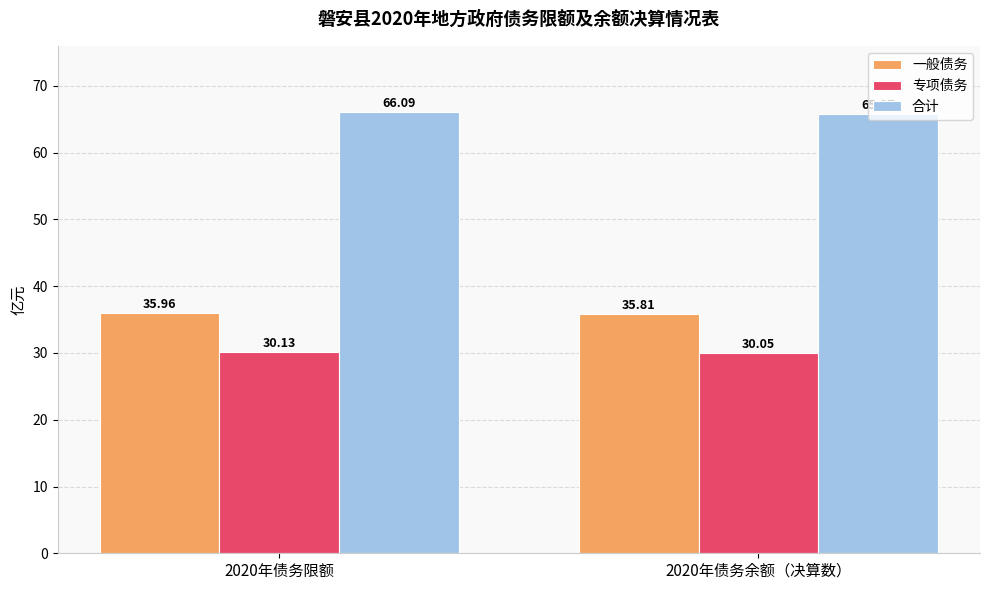

At how many categories does at least one series exceed 34?

2